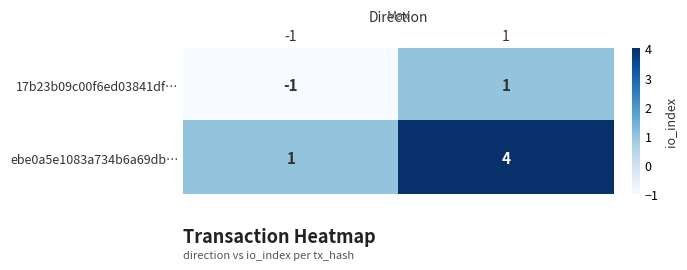

What is the total value across all series at 1?

5